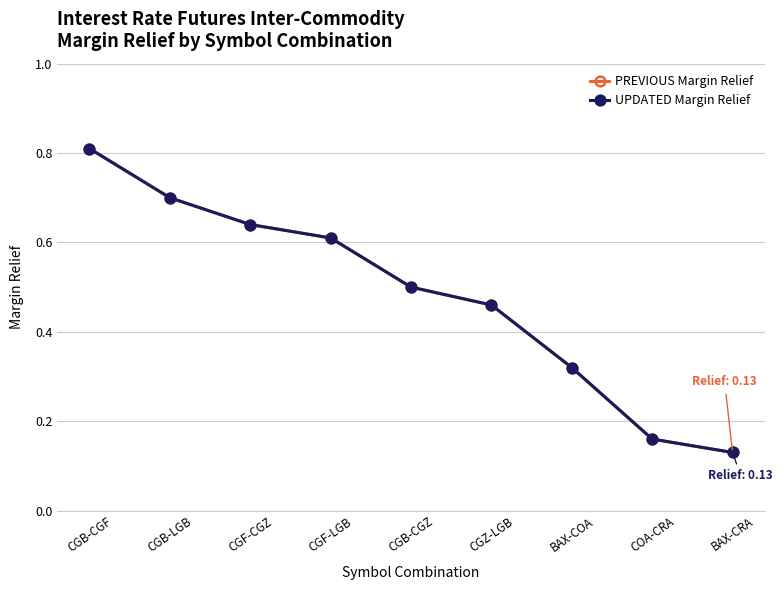

List the series in order of their peak value, lowest first.

PREVIOUS Margin Relief, UPDATED Margin Relief